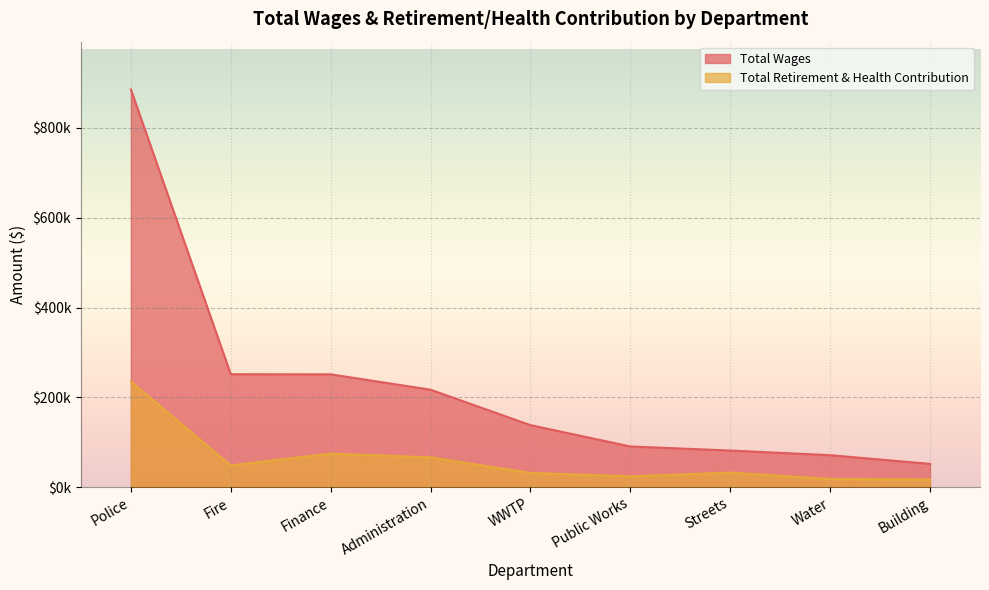

Which series has the largest total across all categories?

Total Wages